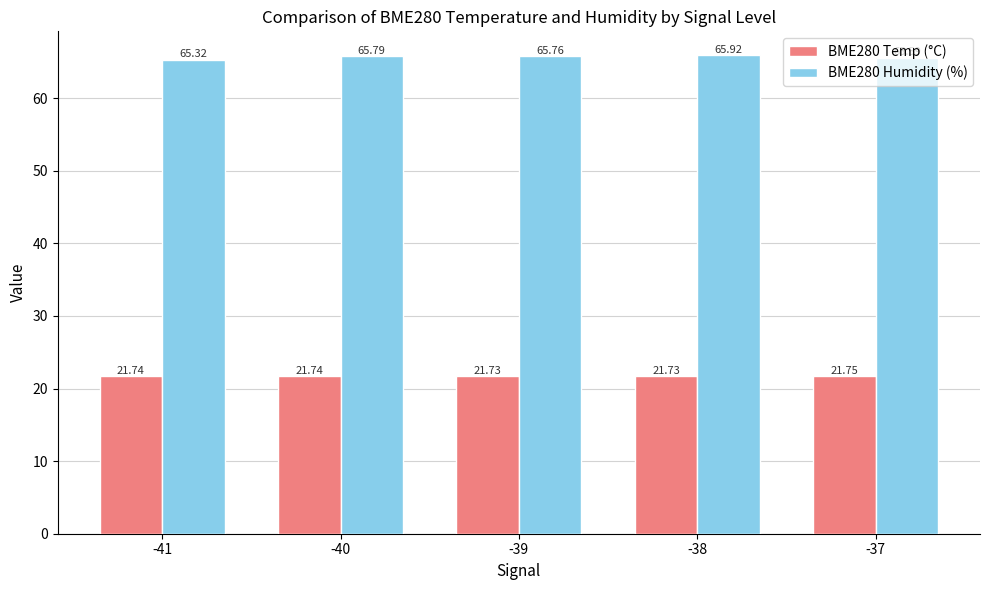

Are the bars grouped side by side (vs. stacked)?

Yes